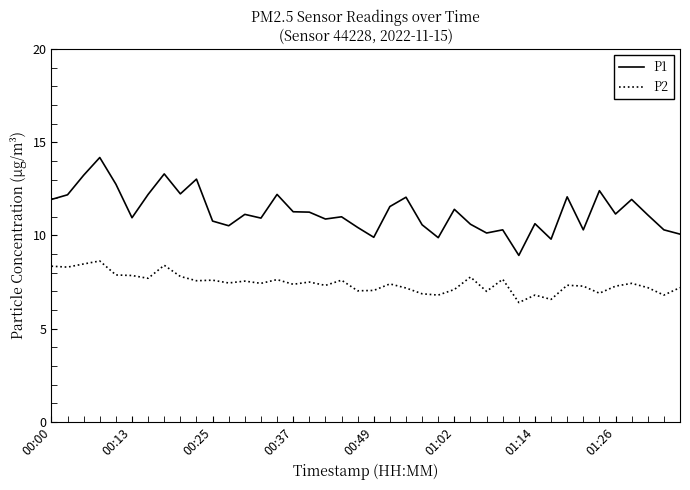

True or false: P2 and P1 cross at least once.

False